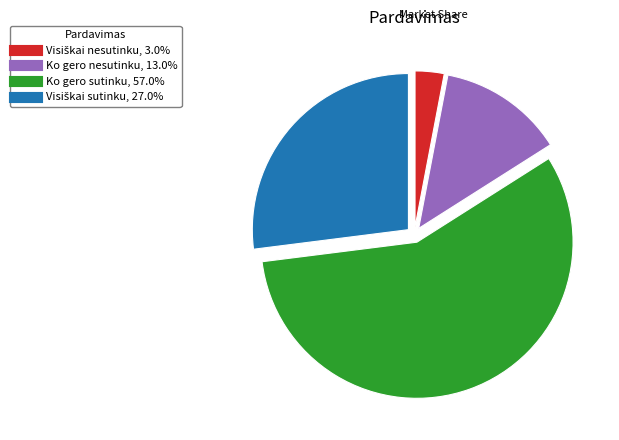

Is the sum of Ko gero sutinku and Ko gero nesutinku greater than half?

Yes